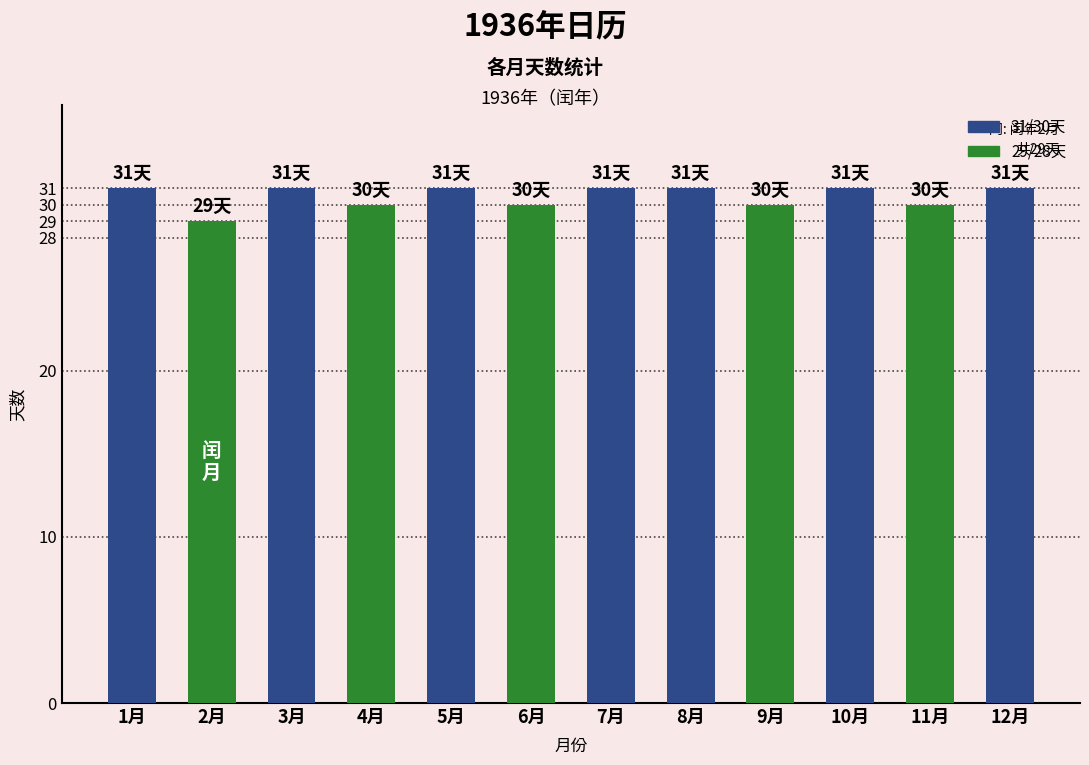

What position from the right is 10月?

3